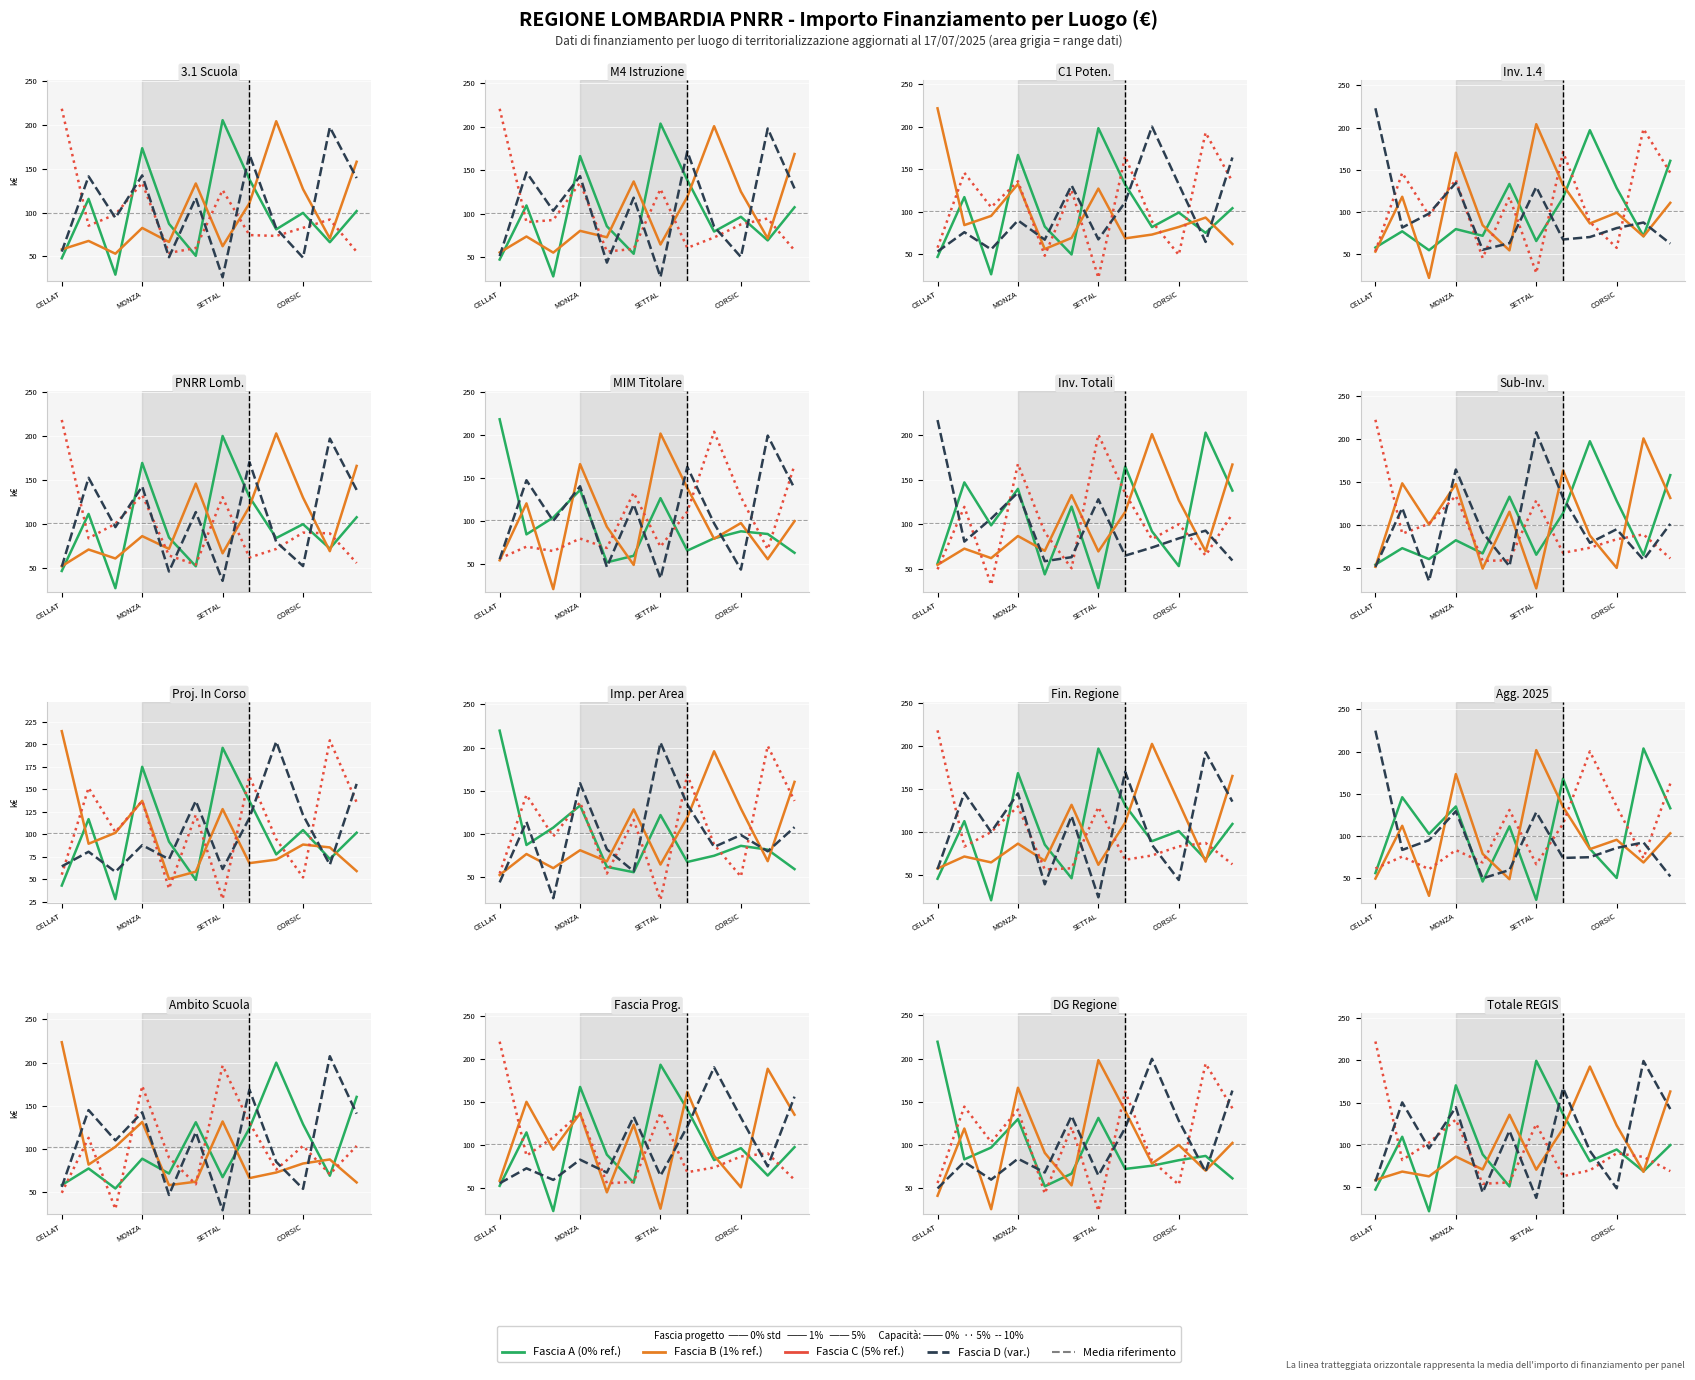

What are all the series names shown in the legend?

Fascia A, Fascia B, Fascia C, Fascia D